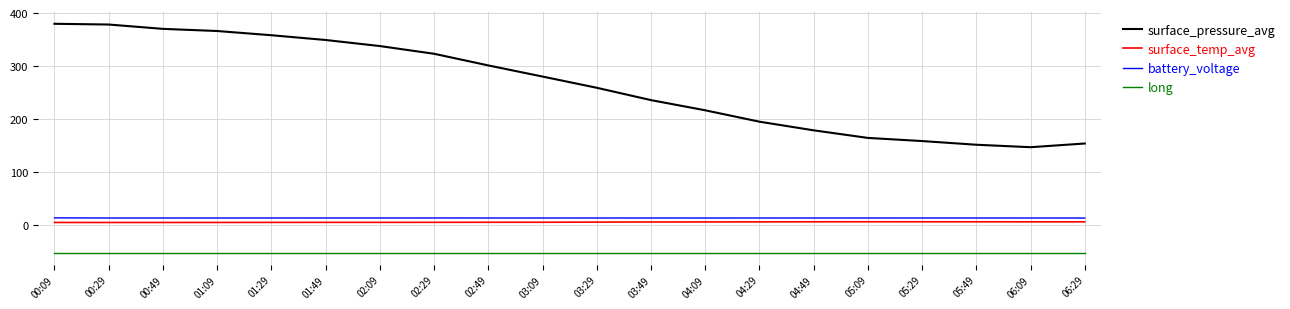

How many lines are shown in the chart?

4